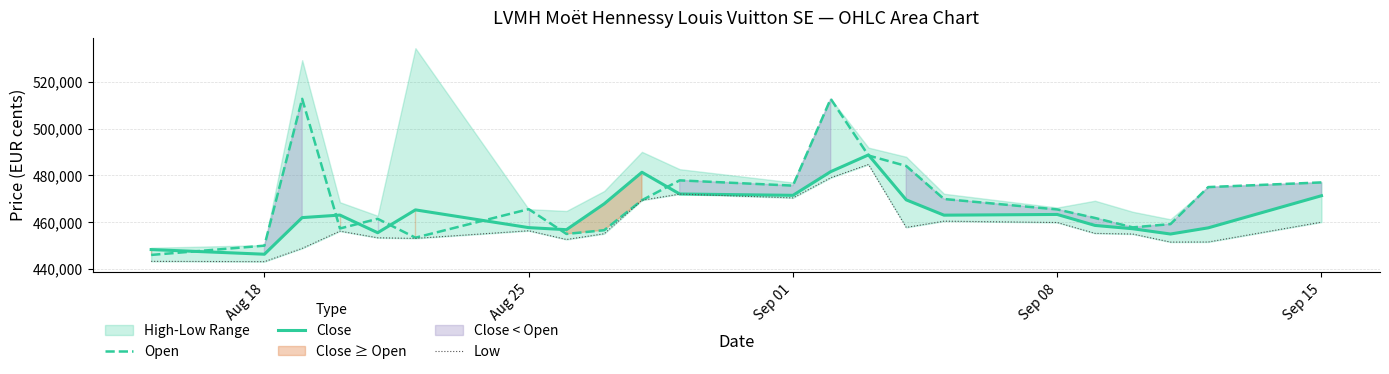

What is the average value of the Open series?

469637